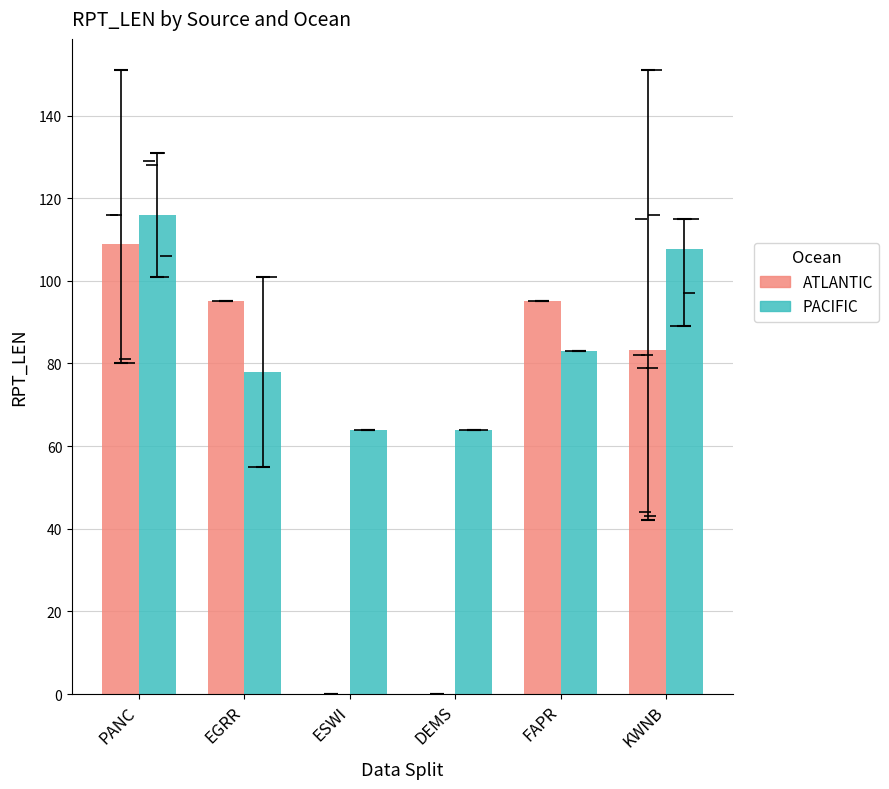

What is the spread (max minus min) of values at DEMS?

64.0